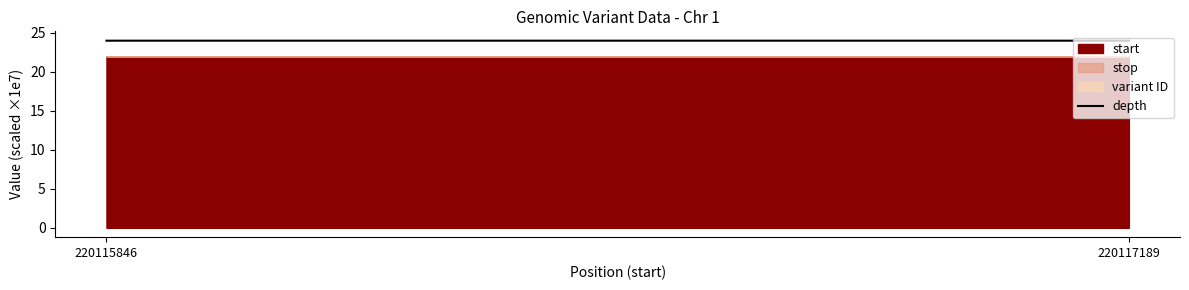

Where is the data nearest to the value 24?

220115846